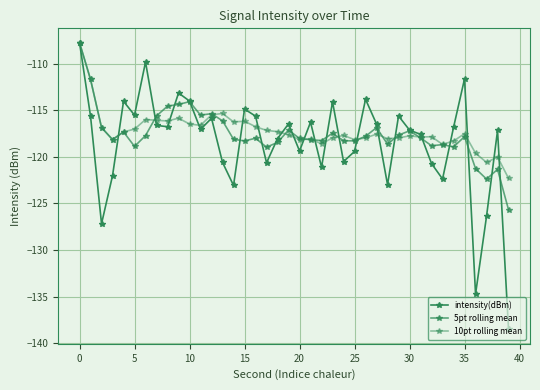

Does the chart have visible grid lines?

Yes